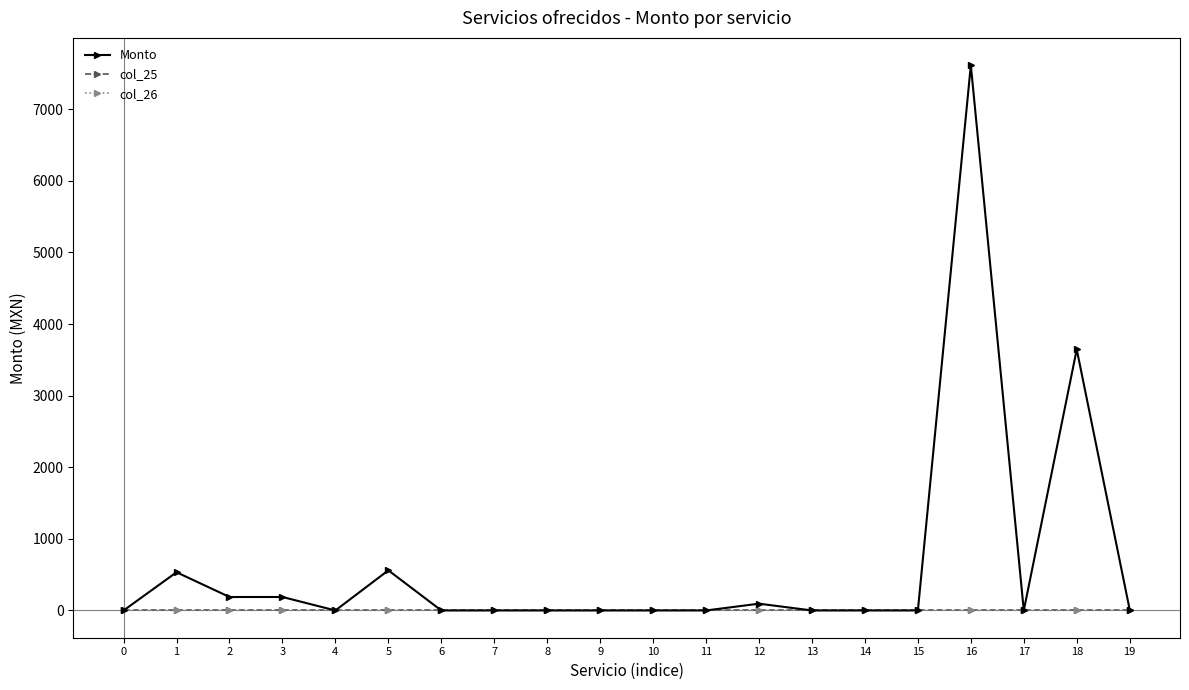

True or false: col_26 has more than 2 points higher than both neighbors.

False